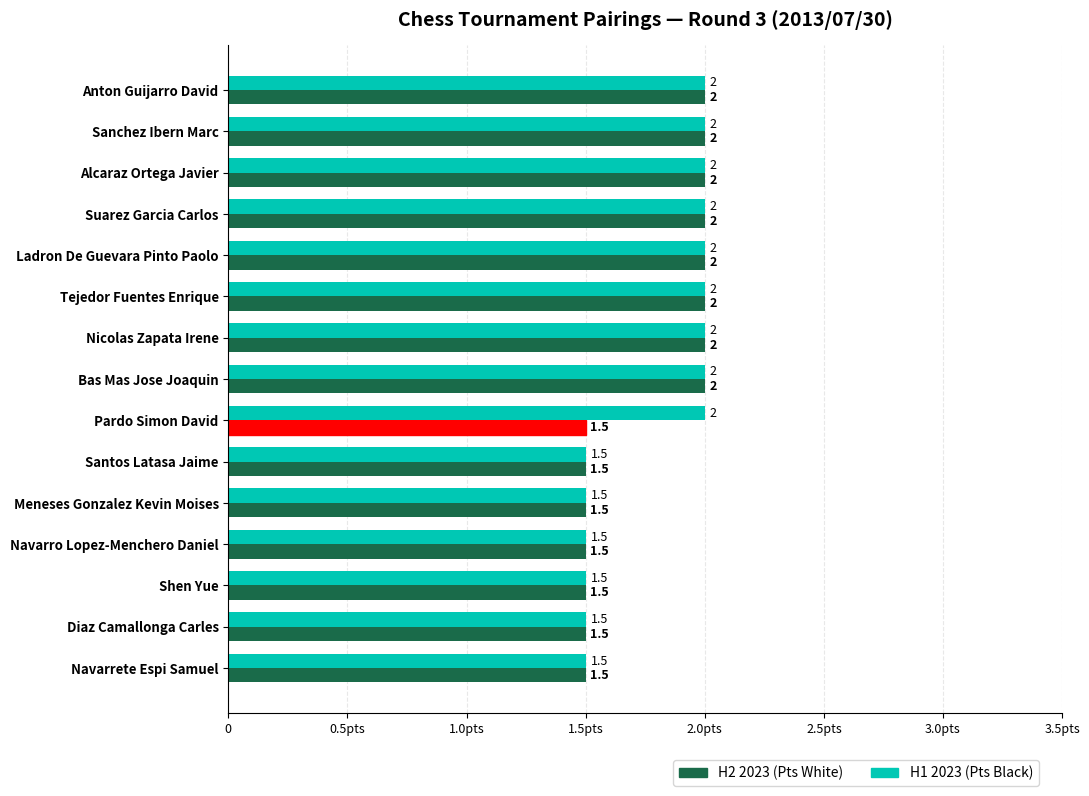

Which series has the largest total across all categories?

H1 2023 (Pts Black)